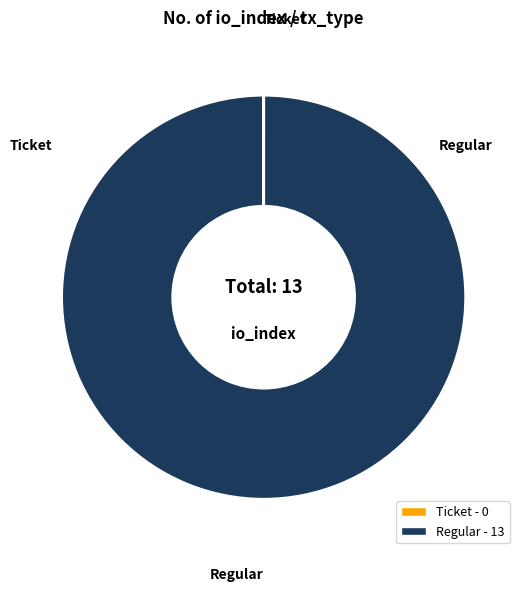

True or false: Regular accounts for 88% of the total.

False